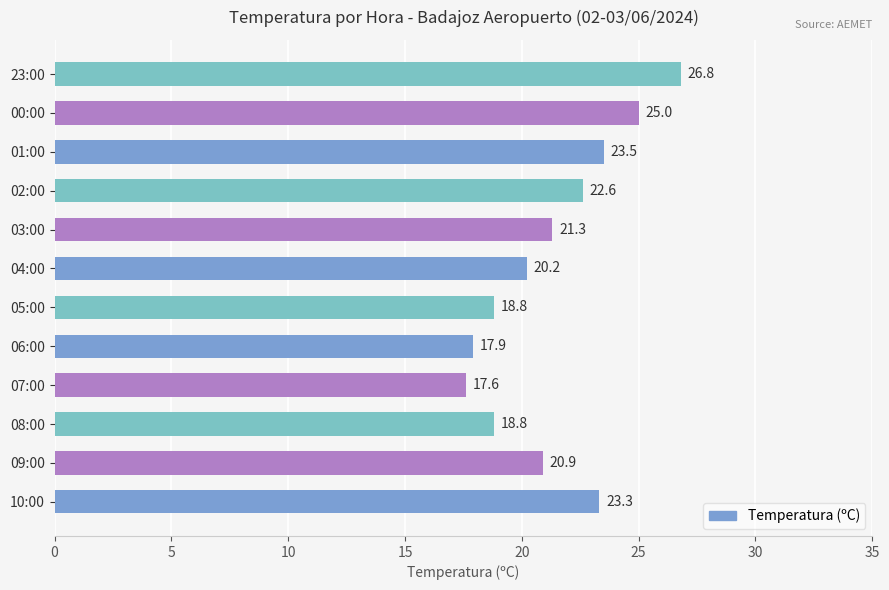

What is the average value?

21.4